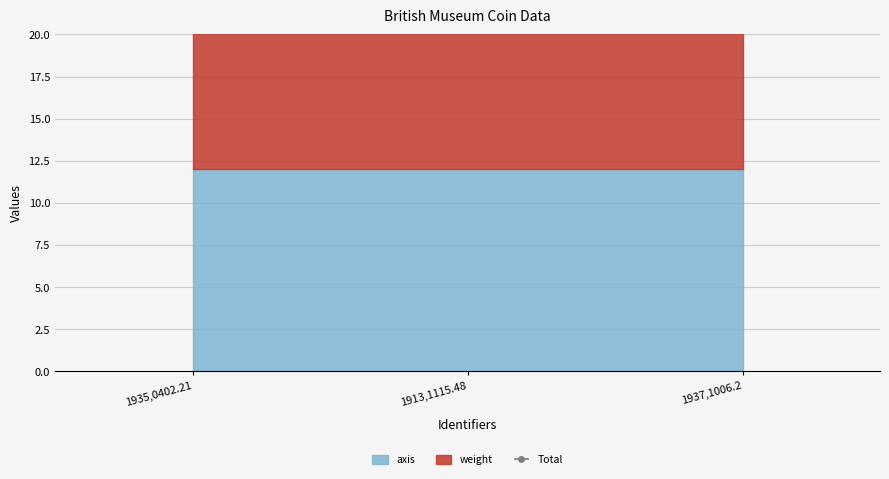

Does the chart have visible grid lines?

Yes